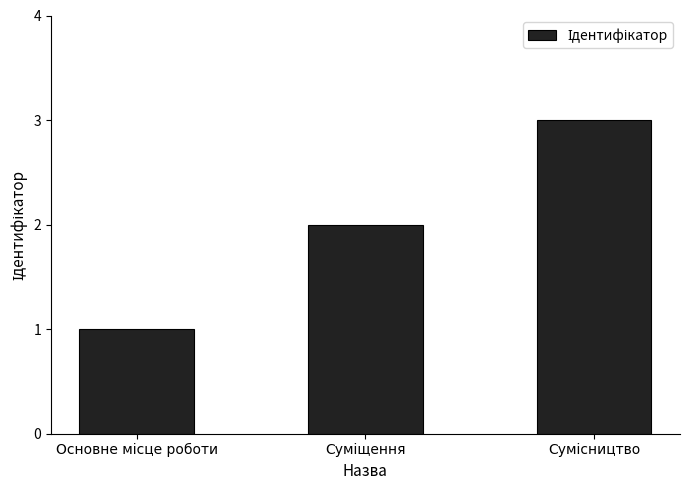

How many data points are less than 2?

1